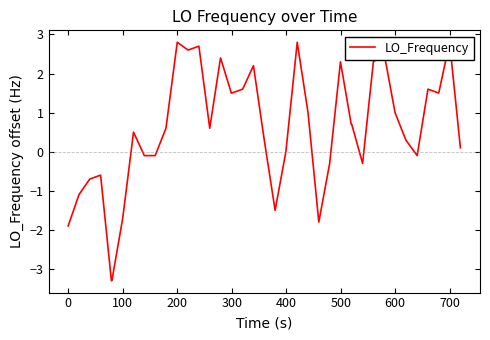

True or false: the data shows 0.6 at 31.

False